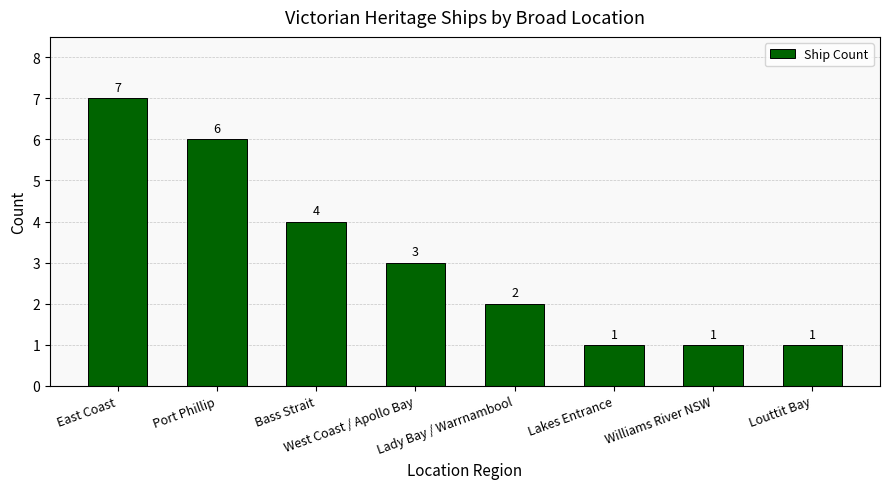

How many bars are there in total?

8